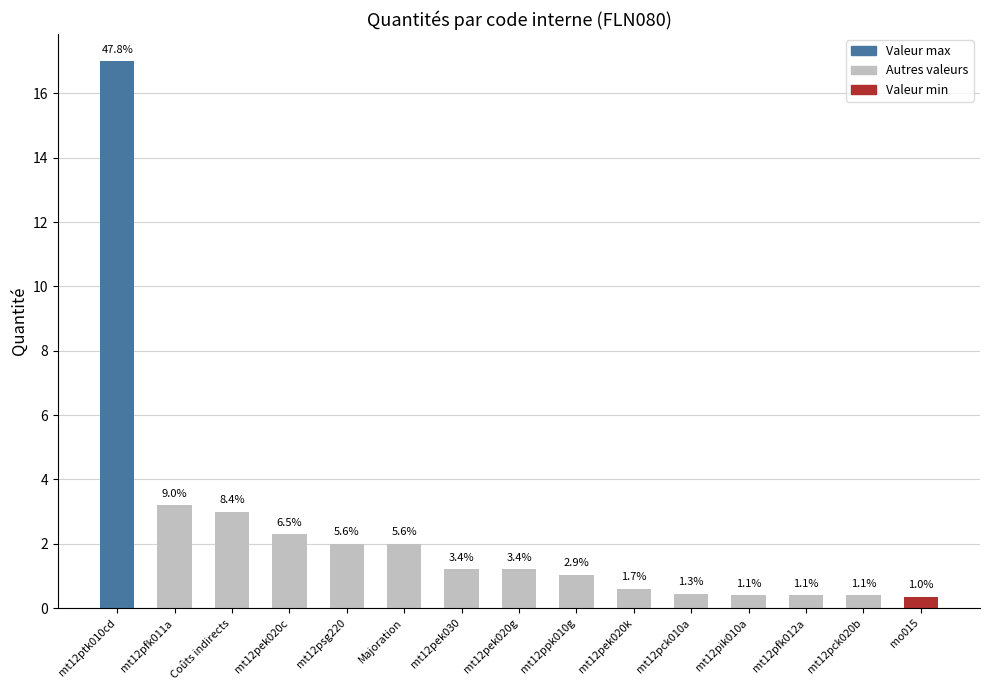

What position from the left is mt12psg220?

5